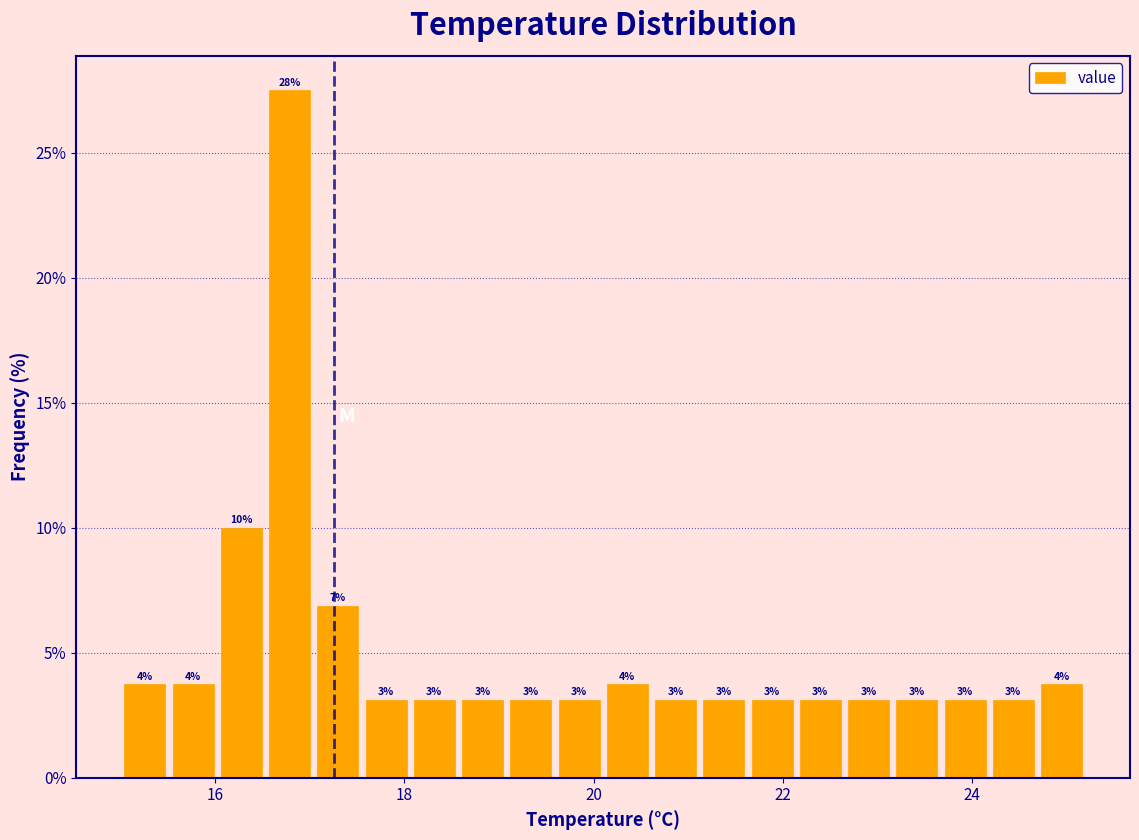

Around what value on the x-axis is the tallest bar? Give the approximate position of its centre, as read against the axis.

16.8